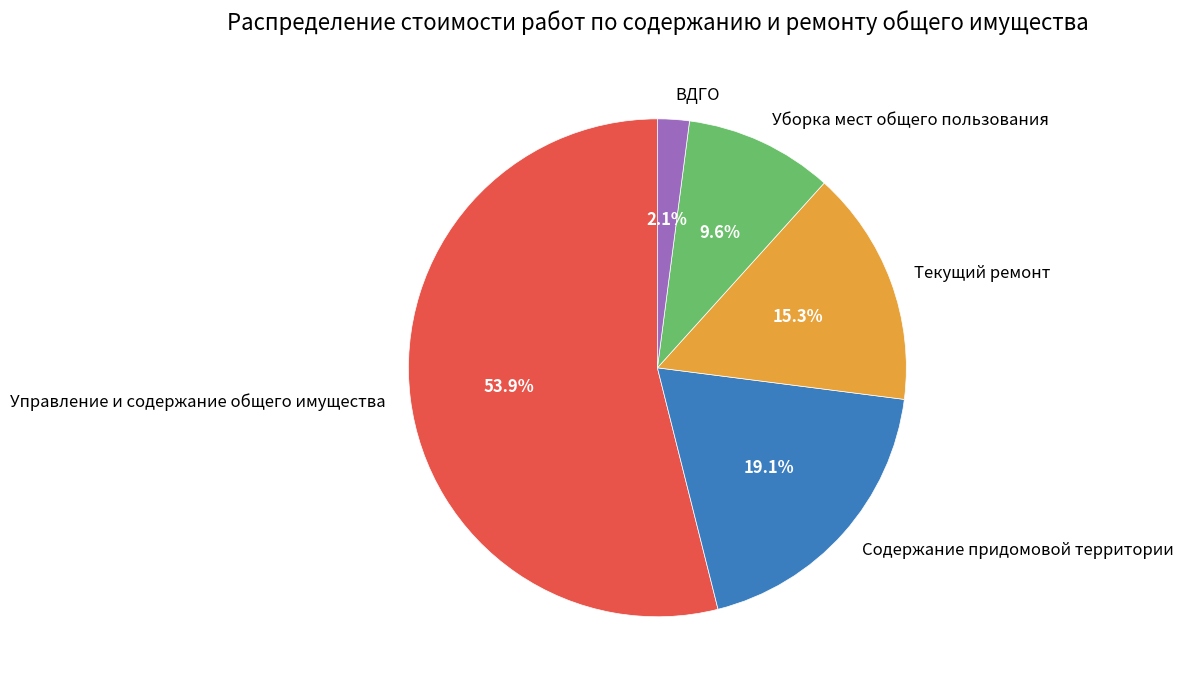

Is Управление и содержание общего имущества the majority of the pie?

Yes